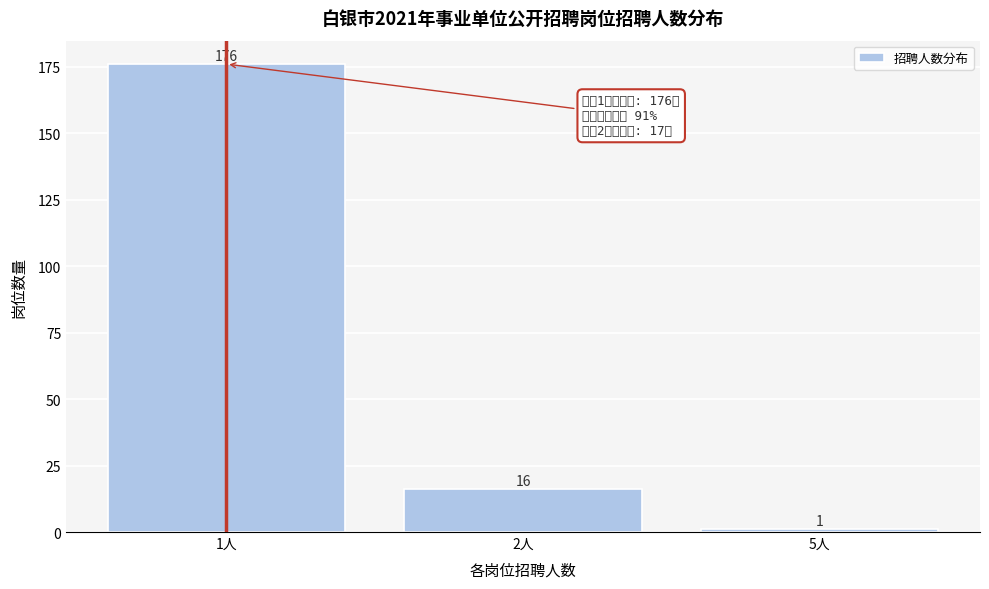

Reading left to right, list all the values displayed in this chart.

176	16	1